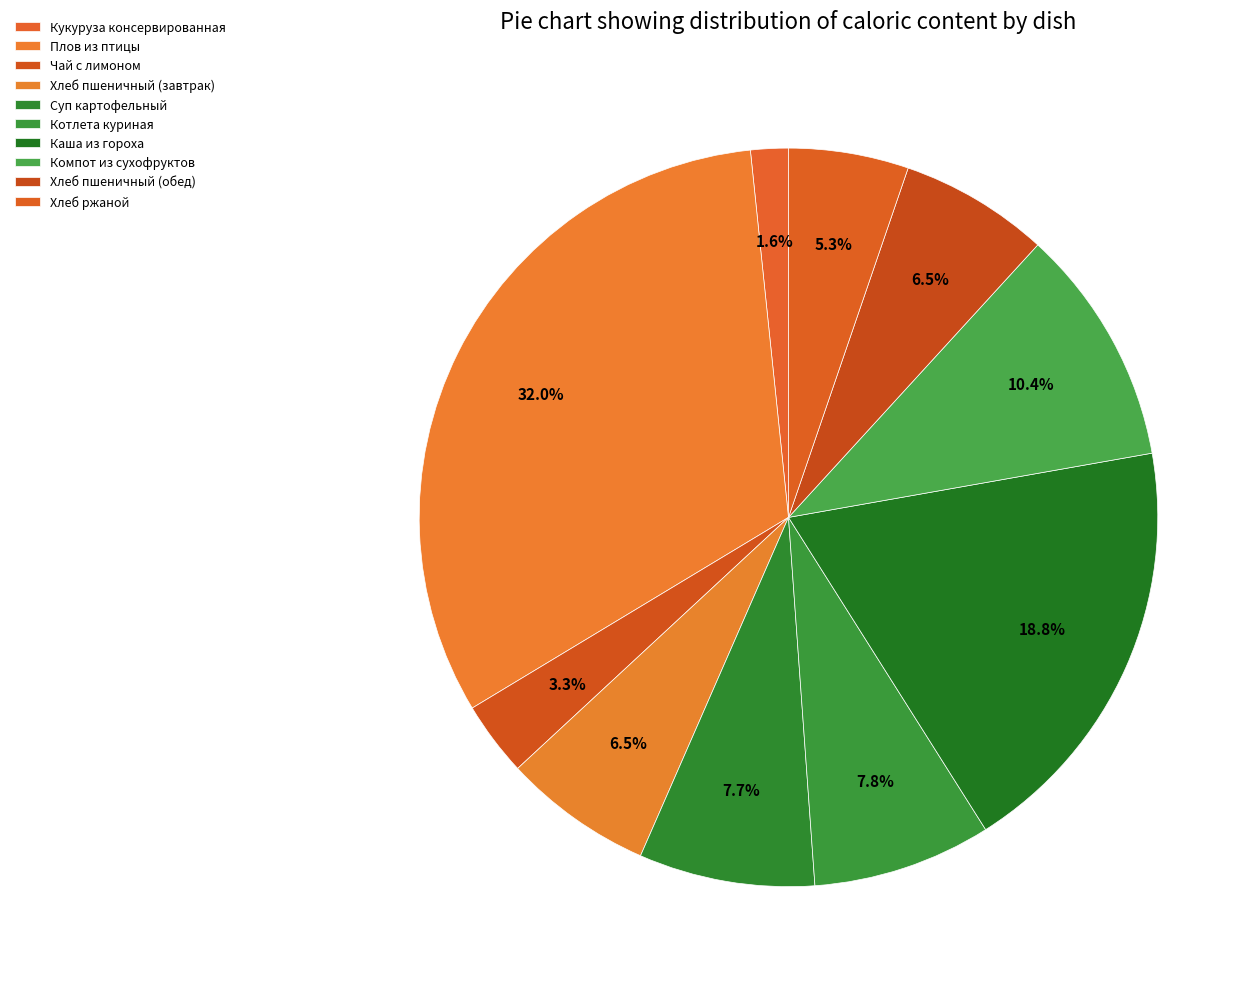

Do Каша из гороха and Чай с лимоном together represent more than half of the pie?

No